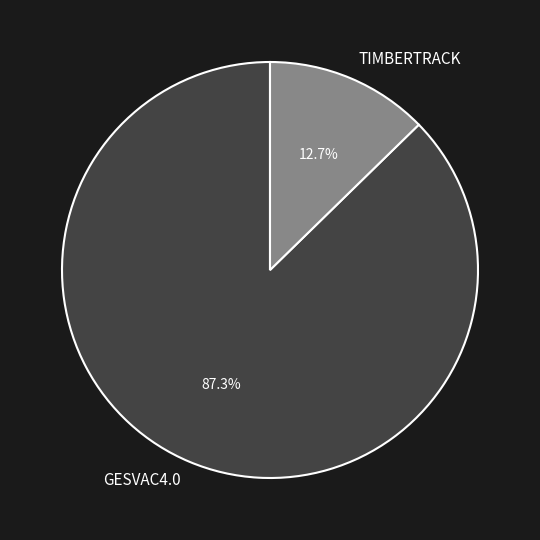

How much of the chart is everything except TIMBERTRACK?

87.3%